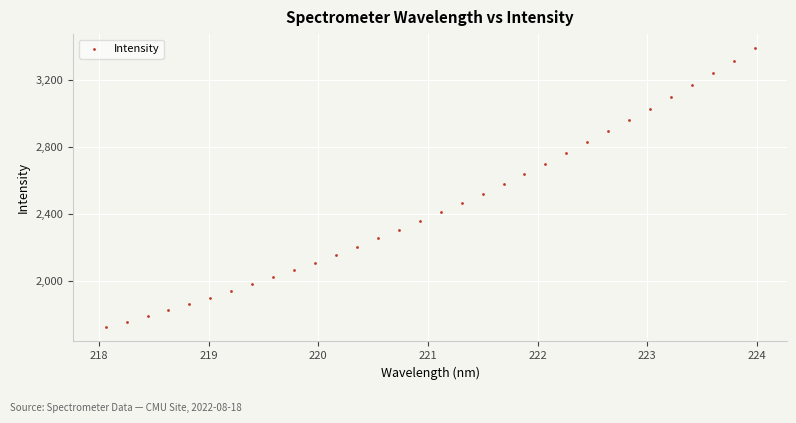

What is the range of X values (max minus min)?

5.9